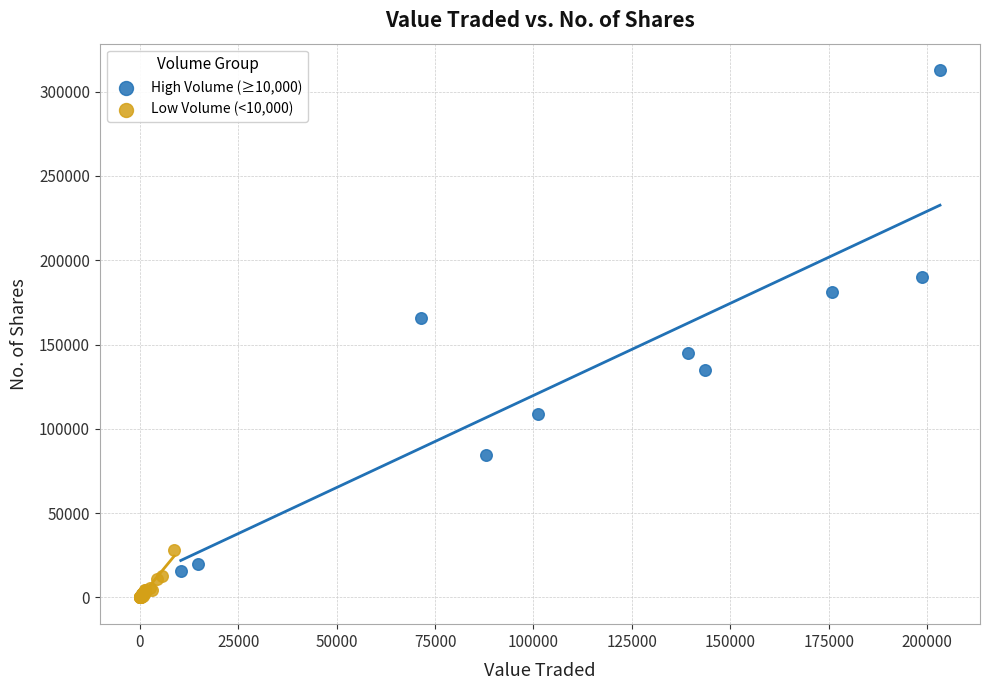

Which series contains the lowest Y value?

Low Volume (<10,000)